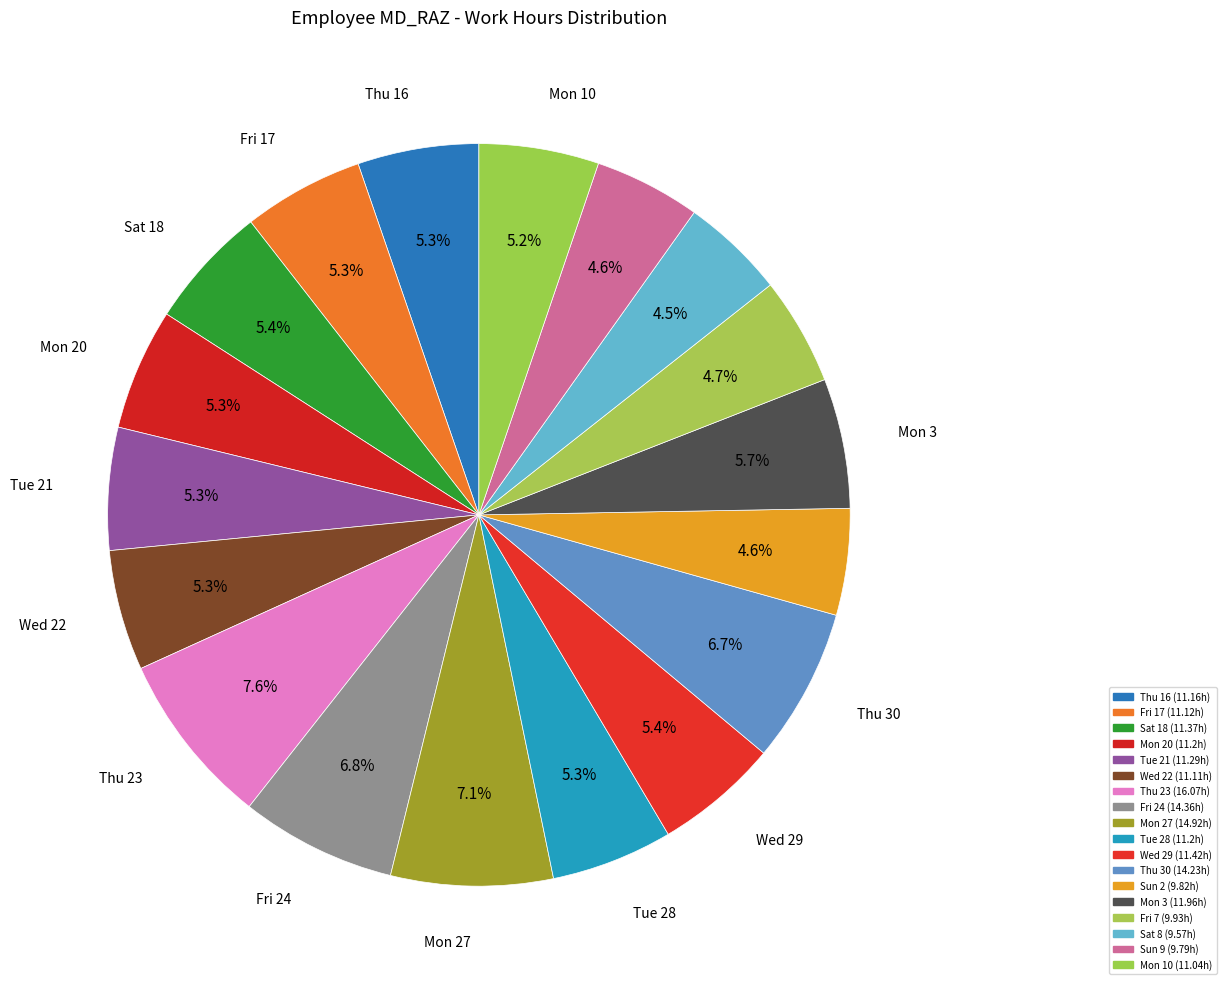

What is the largest slice in the pie chart?

Thu 23